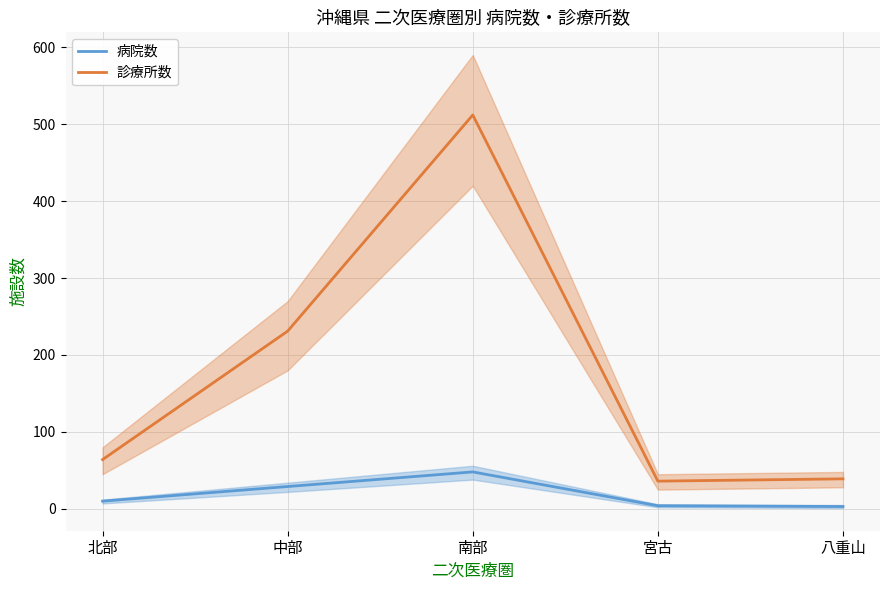

What is the spread (max minus min) of values at 宮古?

32